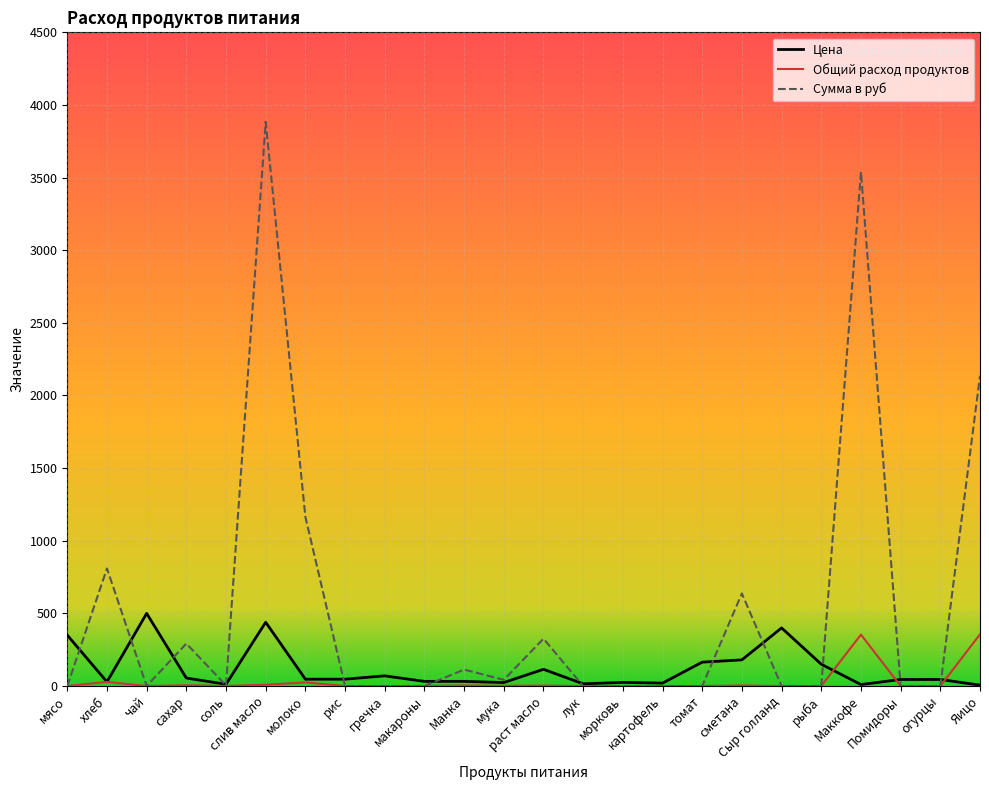

Between соль and слив масло, which series saw the biggest shift?

Сумма в руб